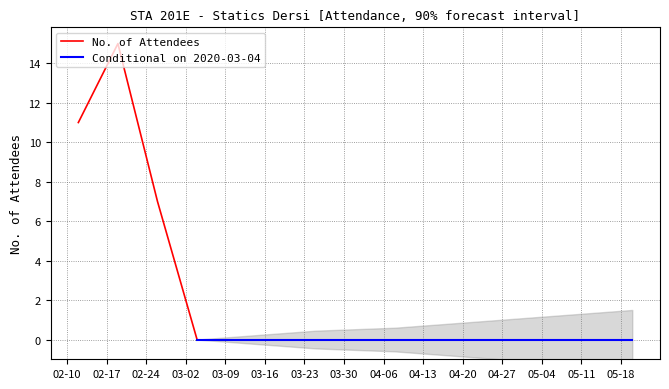

True or false: there are more than 0 points higher than both neighbors.

True